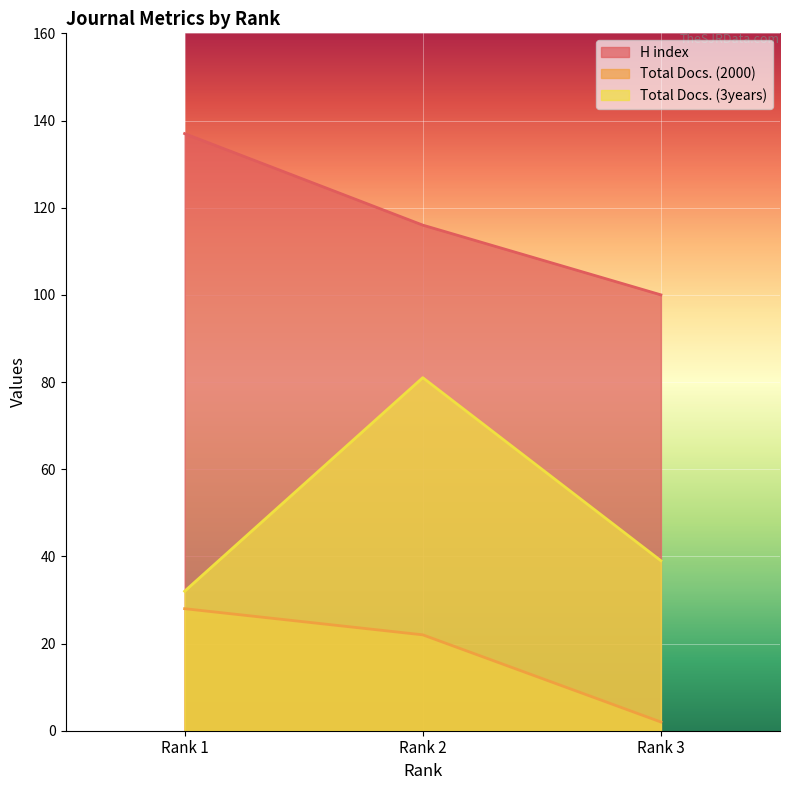

What is the spread (max minus min) of values at Rank 3?

98